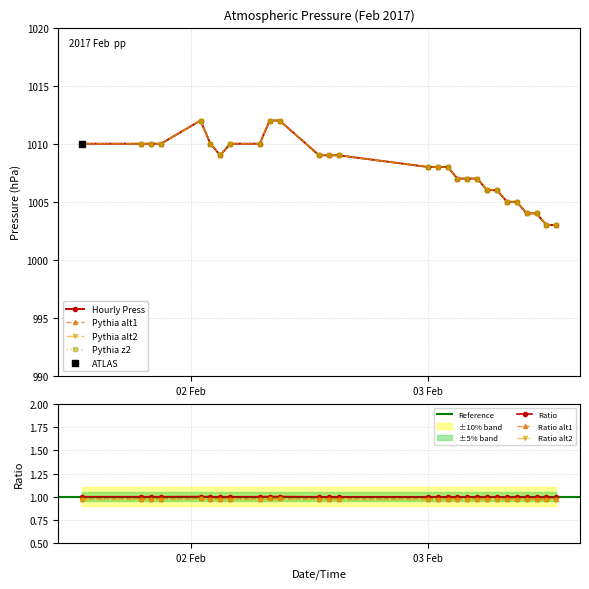

Approximately how many times larger is the value at 2017-02-03 13:00 compared to 2017-02-02 09:00?

1.0